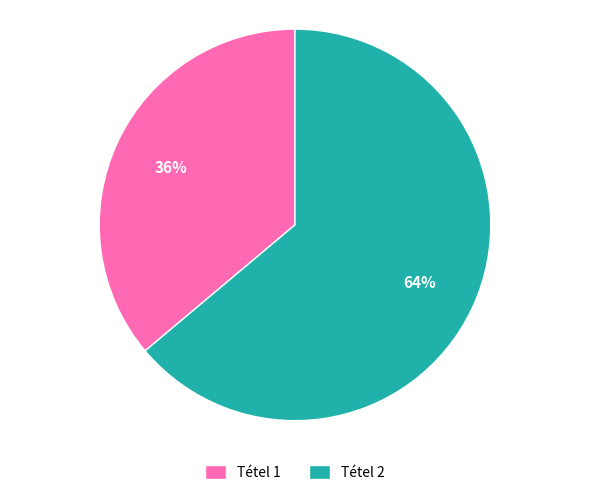

Which category has the smallest portion of the pie?

Tétel 1